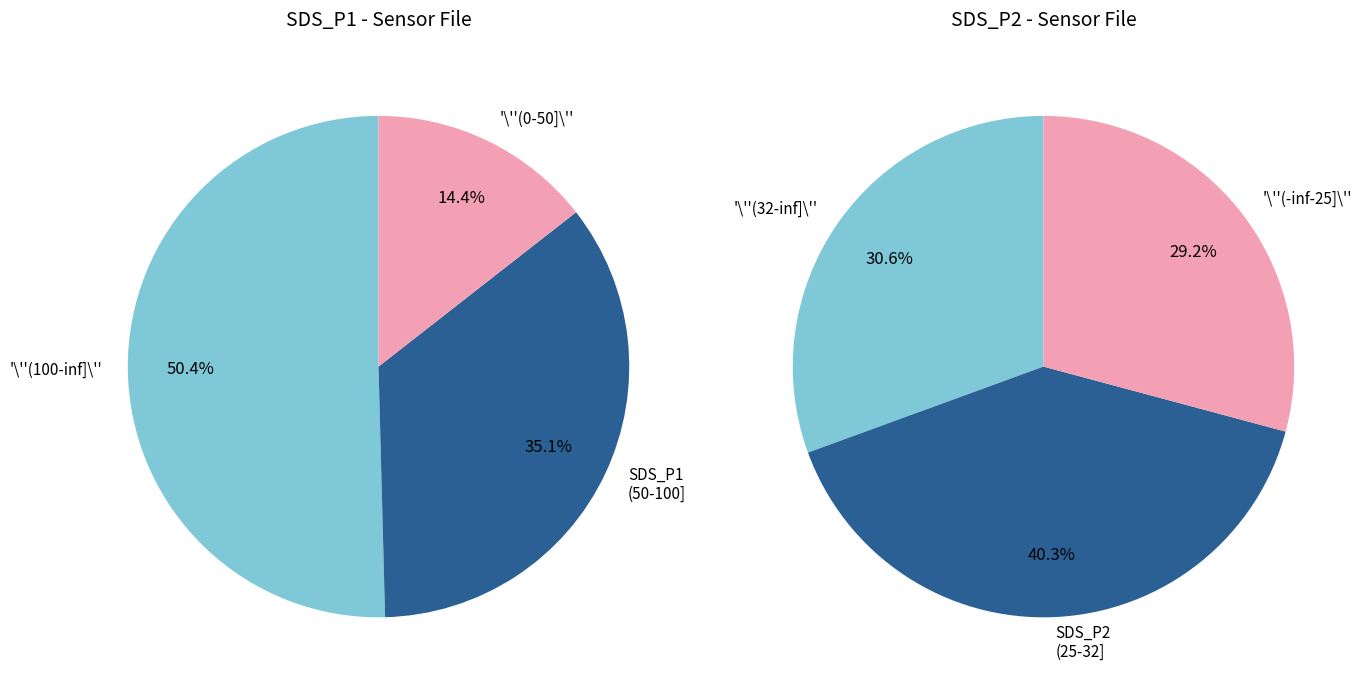

Does 16 account for over 50% of the chart?

No